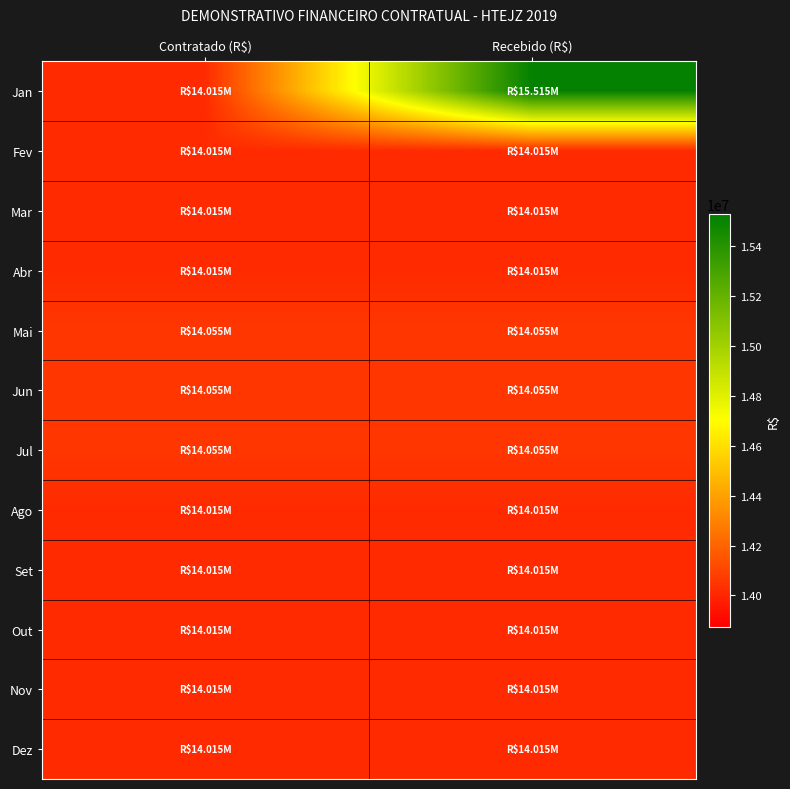

Which series has the widest spread of values?

Jan